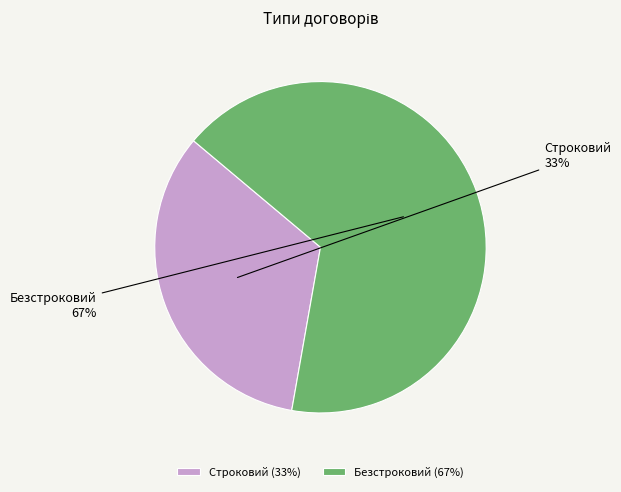

Which category accounts for the majority?

Безстроковий